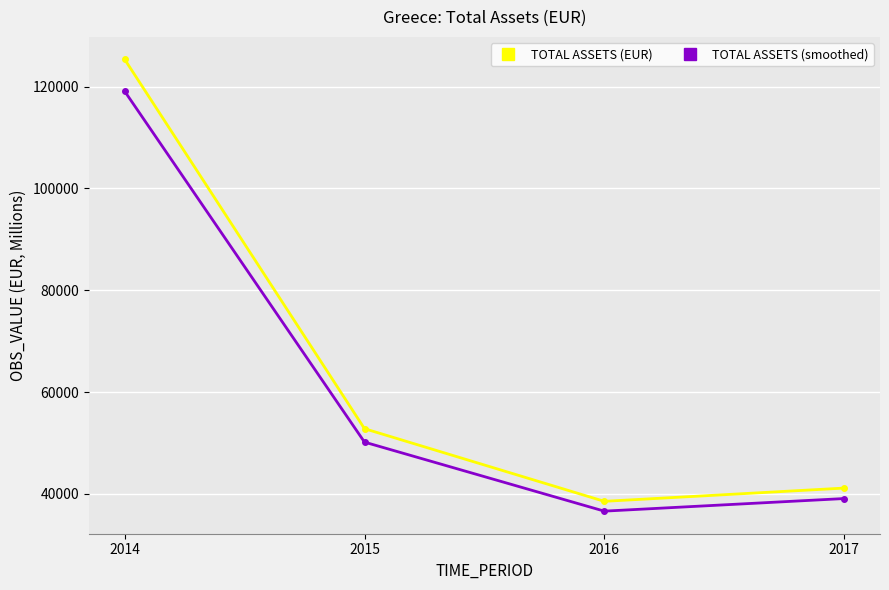

What is the value of the TOTAL ASSETS (EUR) point at the 4th from the left?

41131.0